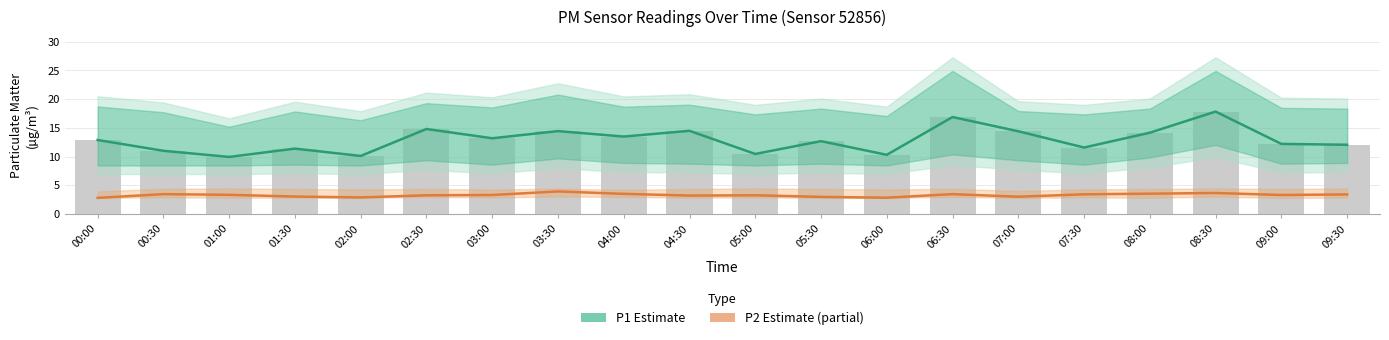

What is the difference between the second highest and second lowest values in the P1 Estimate series?

6.8